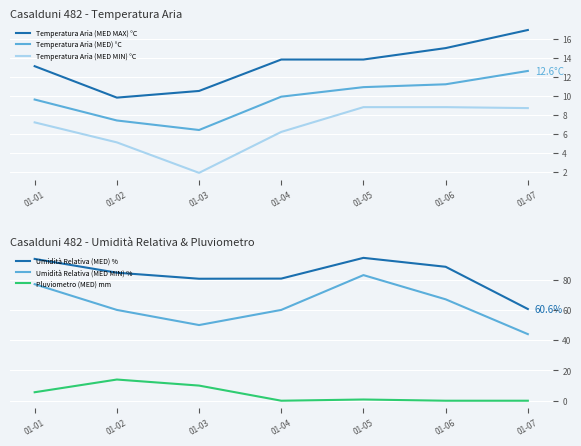

How many data points does each series have?

7